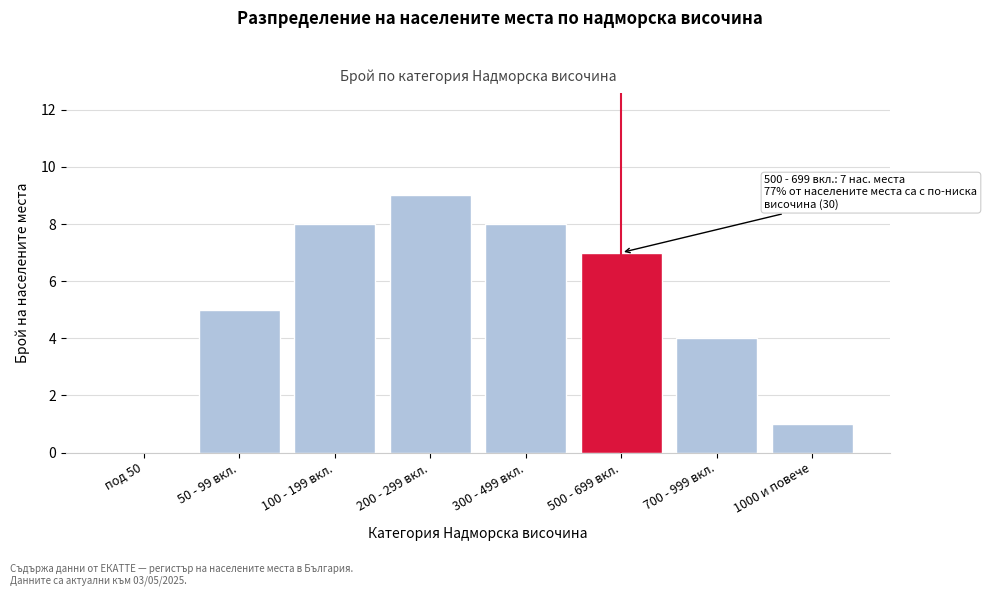

Reading right to left, list all the values displayed in this chart.

1000 и повече=1	700 - 999 вкл.=4	500 - 699 вкл.=7	300 - 499 вкл.=8	200 - 299 вкл.=9	100 - 199 вкл.=8	50 - 99 вкл.=5	под 50=0